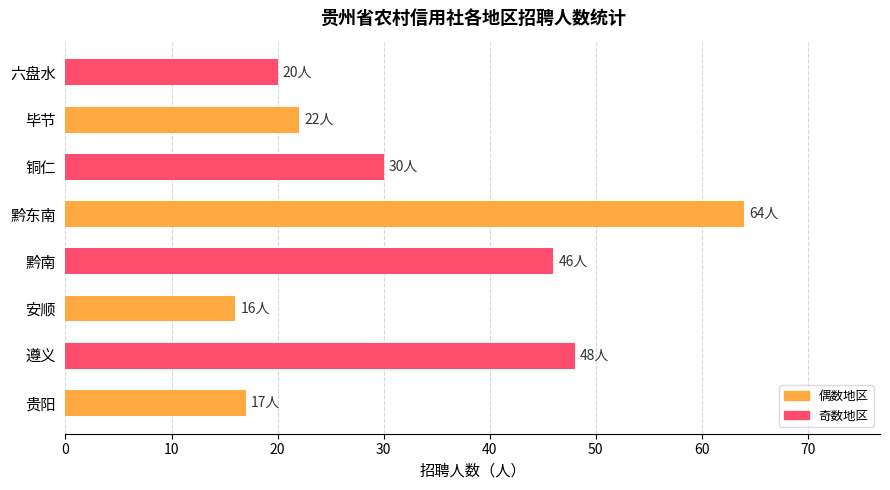

List the labels in order of value, smallest first.

安顺, 贵阳, 六盘水, 毕节, 铜仁, 黔南, 遵义, 黔东南